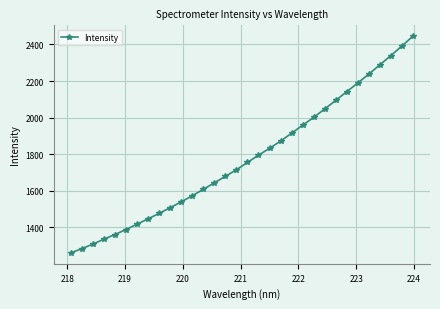

What is the average value?

1776.7